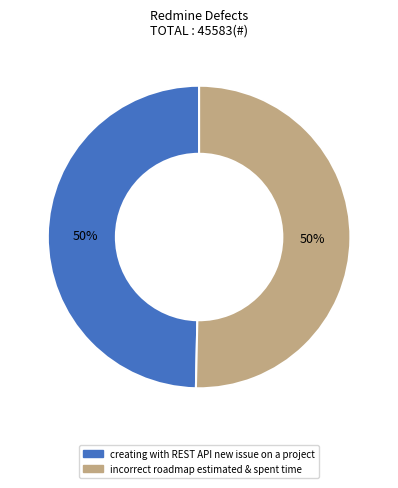

True or false: incorrect roadmap estimated & spent time accounts for 50% of the total.

True